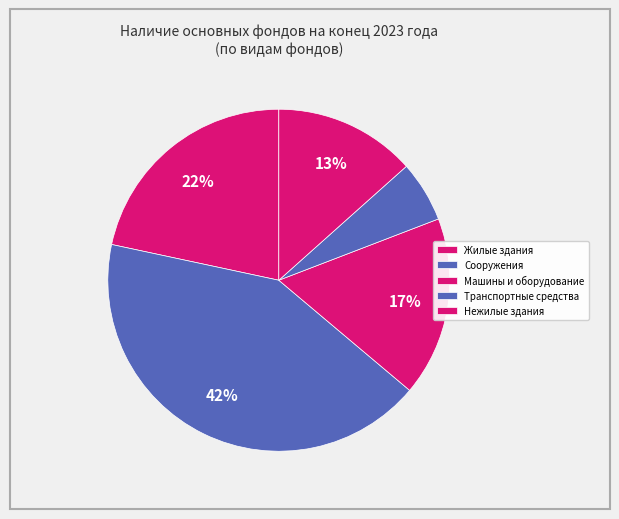

Which has a higher value, Жилые здания or Нежилые здания?

Жилые здания